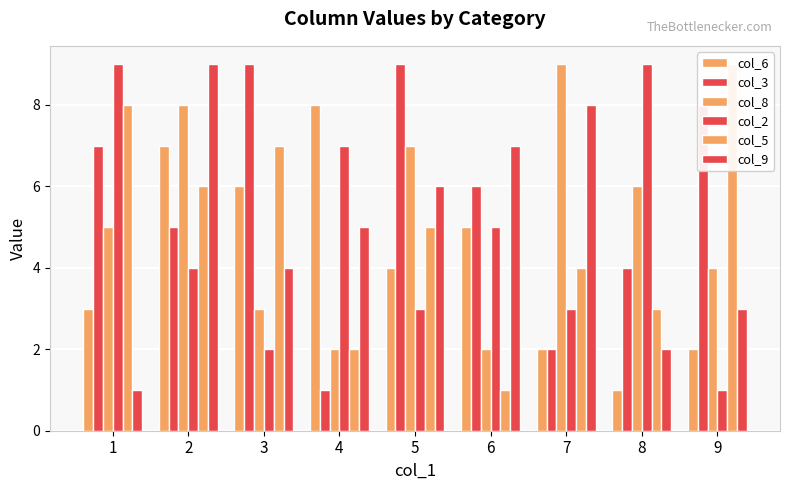

The col_6 series shows 8 at 4. True or false?

True